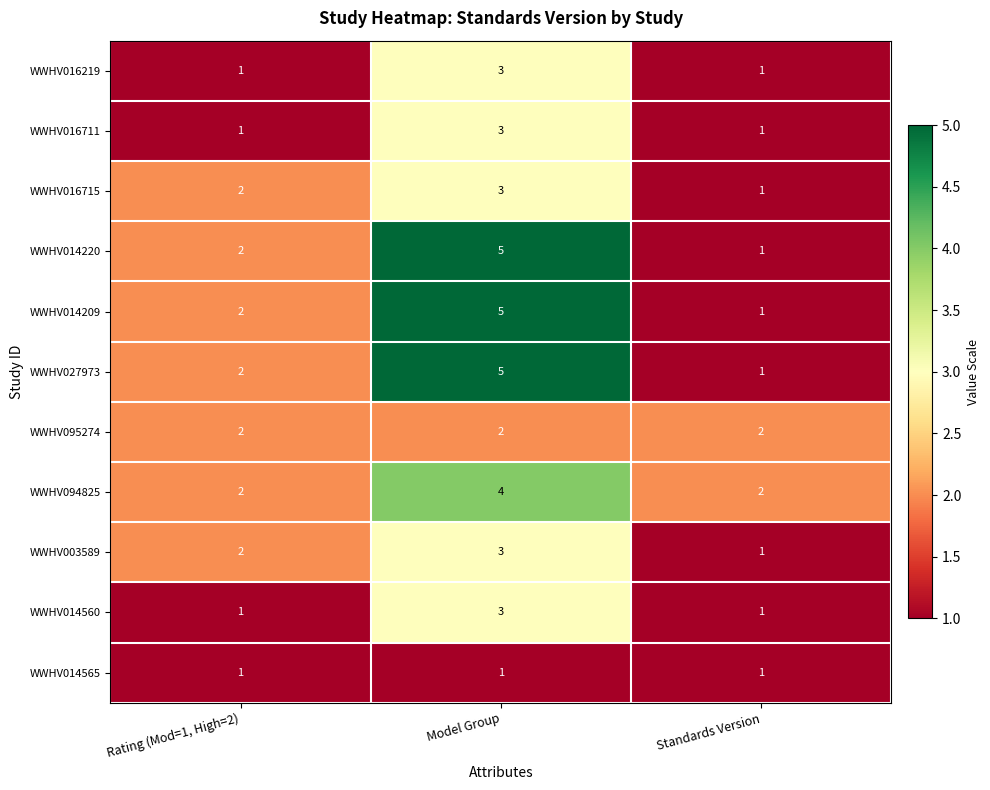

What is the spread (max minus min) of values at Model Group?

4